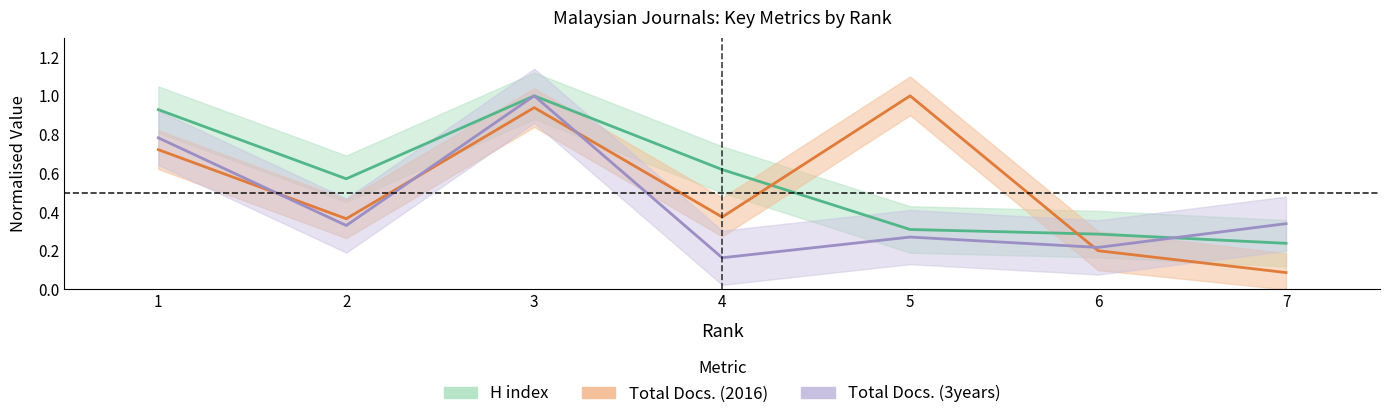

Is the value of H index at 4 greater than the value of Total Docs. (3years) at 2?

Yes